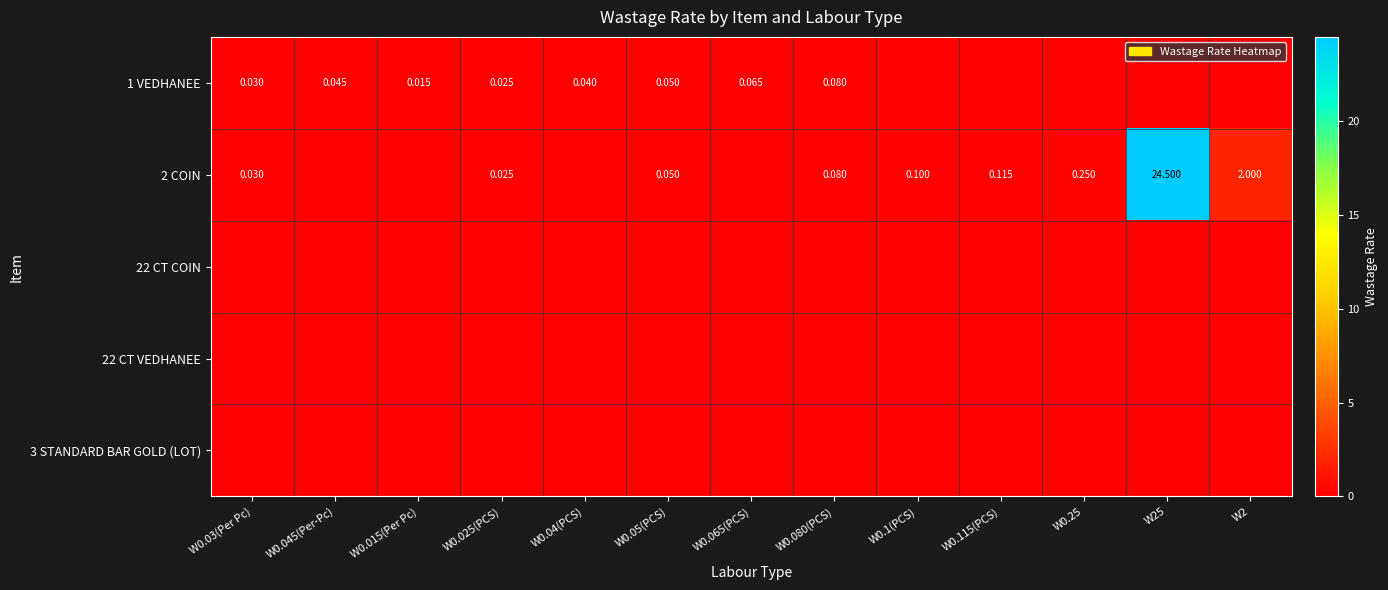

Which category has the lowest value across all series?

W0.1(PCS)